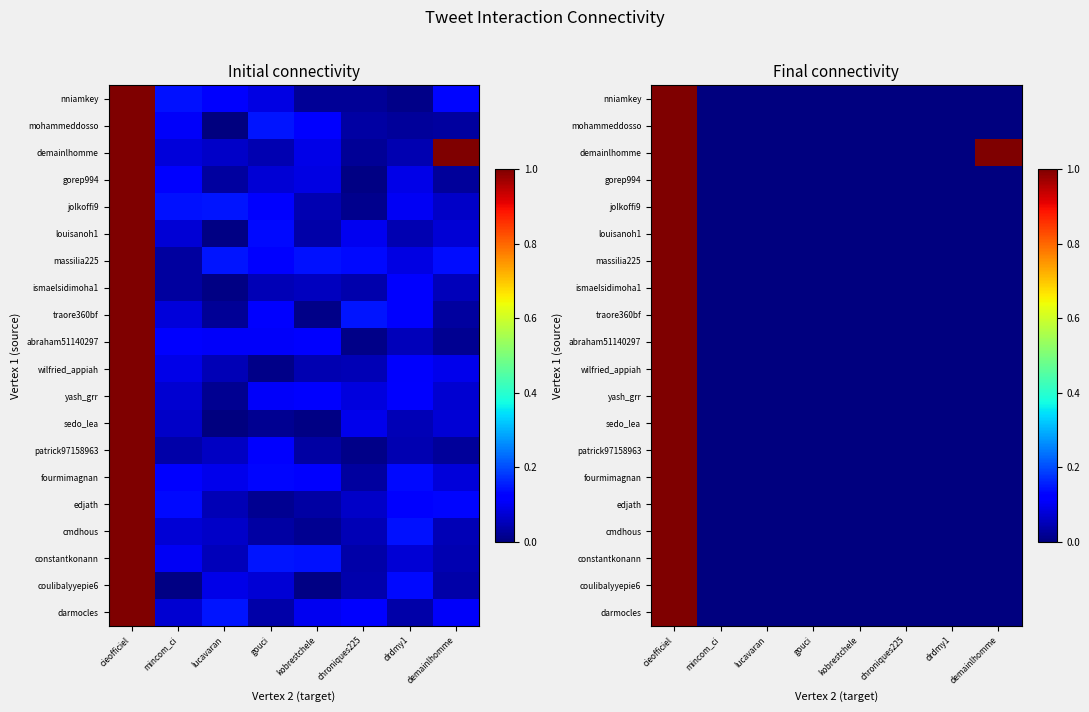

What is the difference between the jolkoffi9 values at cieofficiel and lucavaran?

1